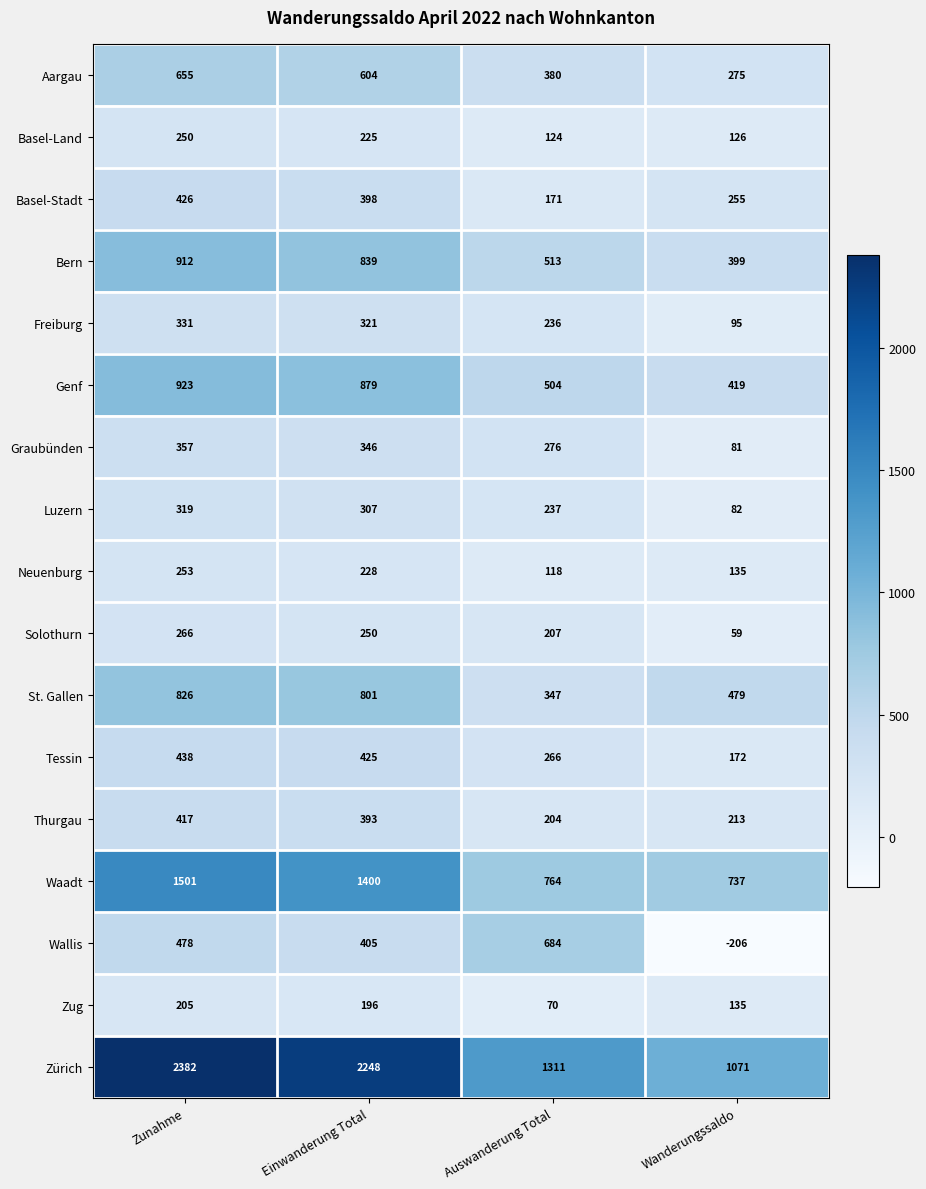

How many data points in Tessin are less than 425?

2